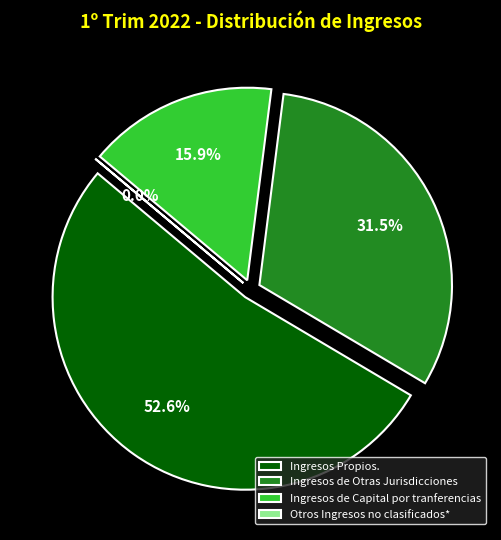

What is the largest slice in the pie chart?

Ingresos Propios.